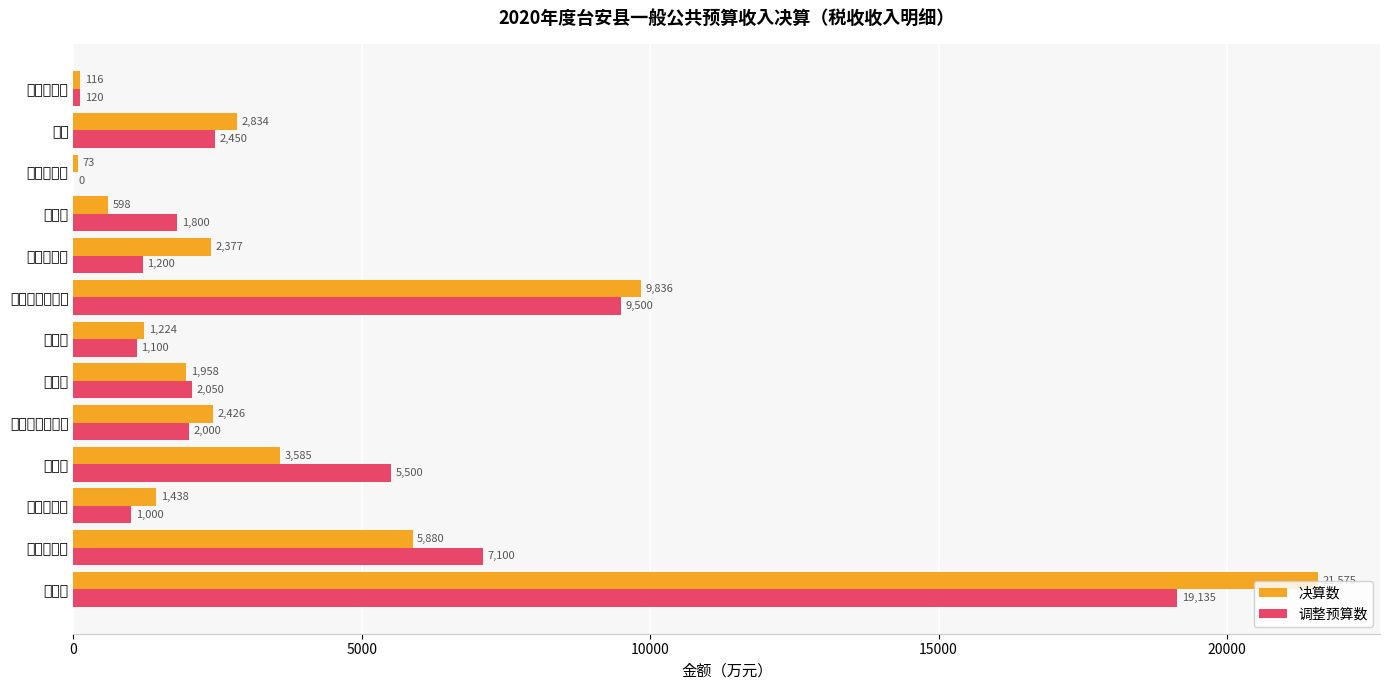

What is the minimum value for 决算数?

73